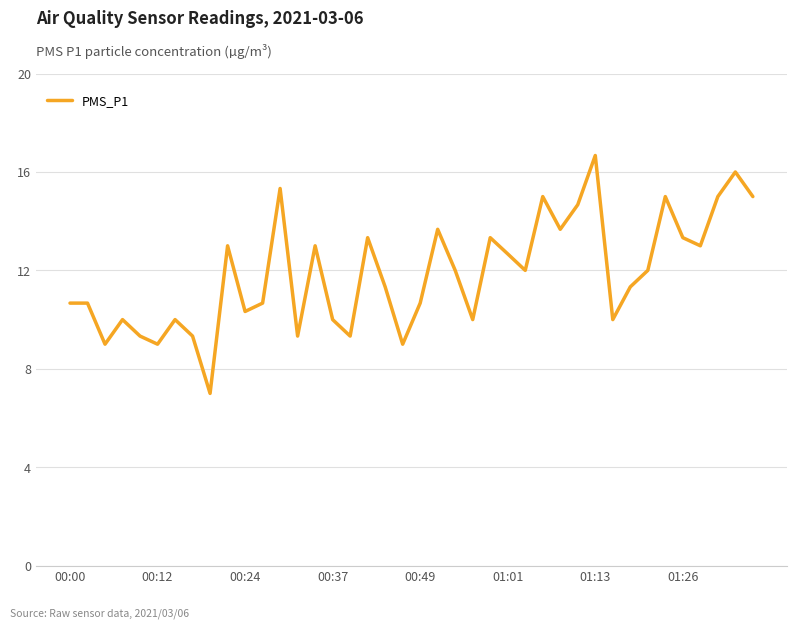

Does the chart have visible grid lines?

Yes